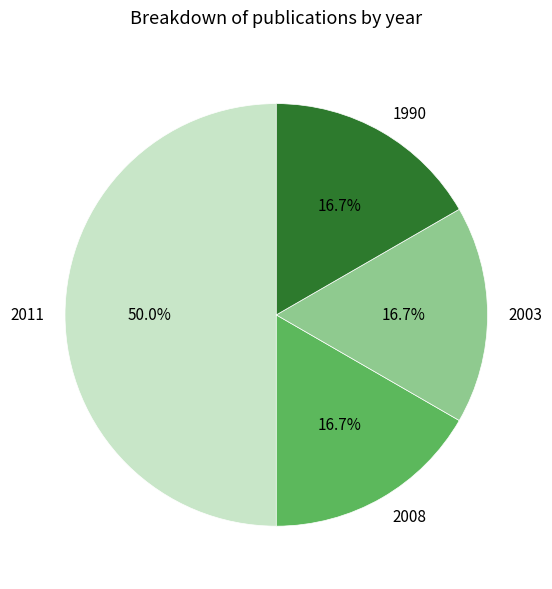

Which slice is the largest?

2011